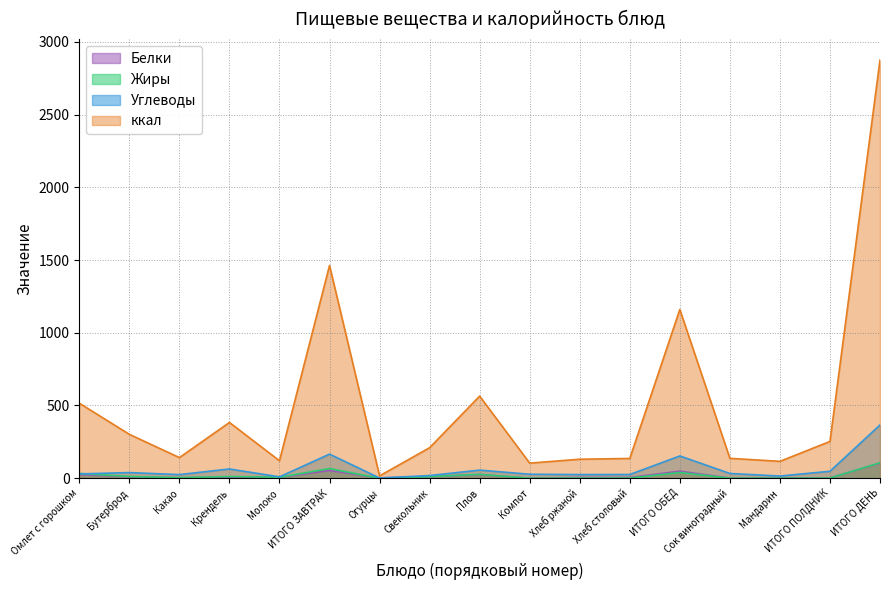

What is the approximate value of ккал at Молоко?

120.0